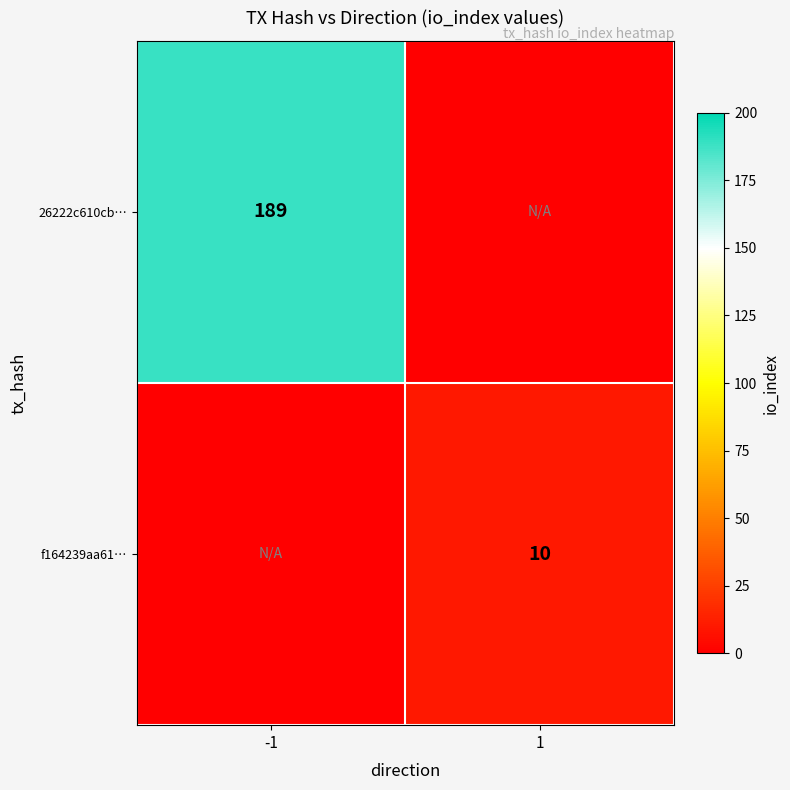

True or false: 26222c610cb… has a value of 61 at -1.

False